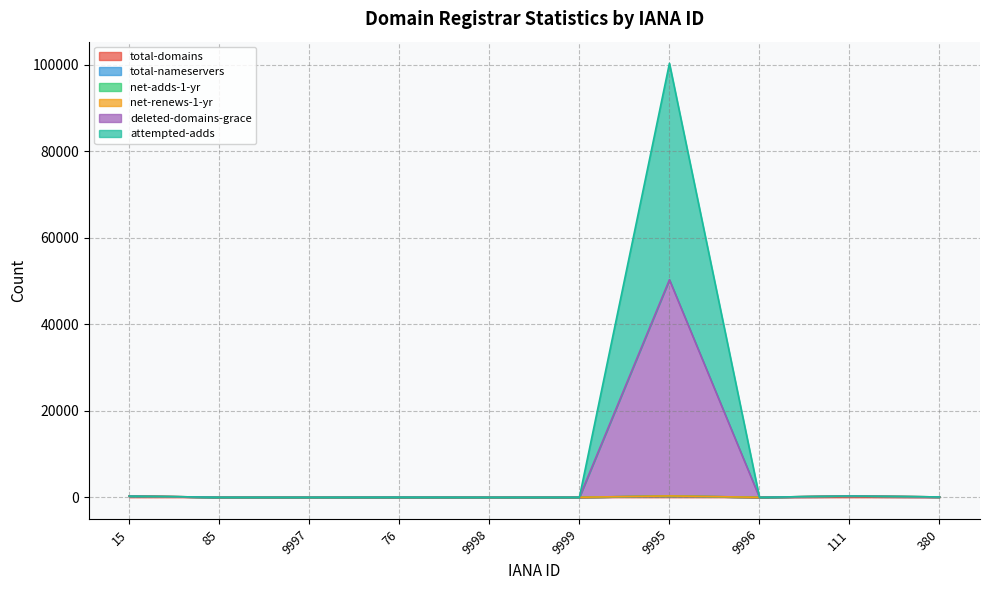

How many data points in deleted-domains-grace are above 30?

4